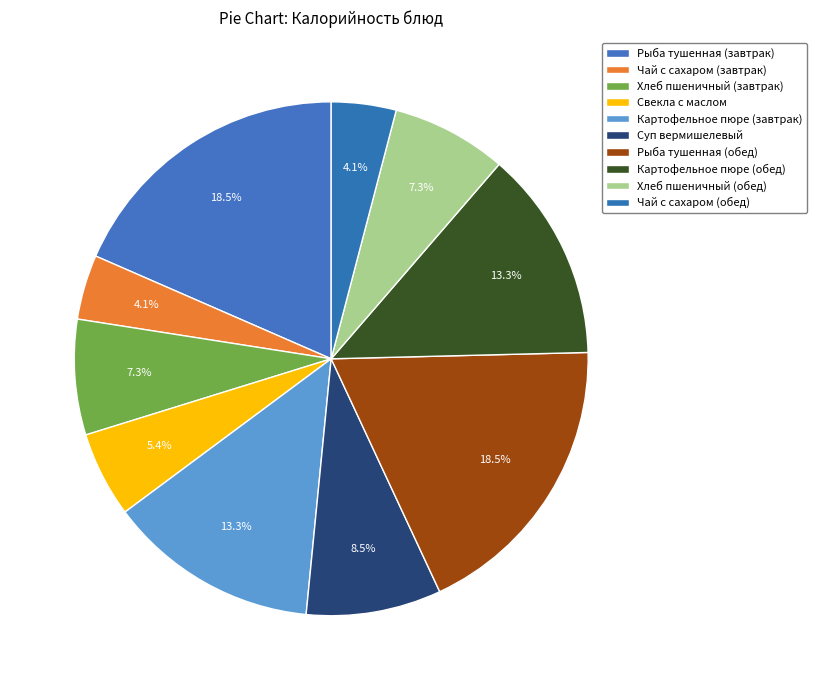

How many slices are in this pie chart?

10